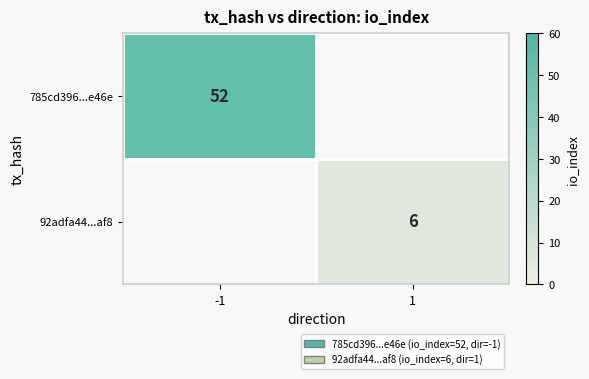

Is it true that 92adfa44...af8 equals 8 at 1?

False